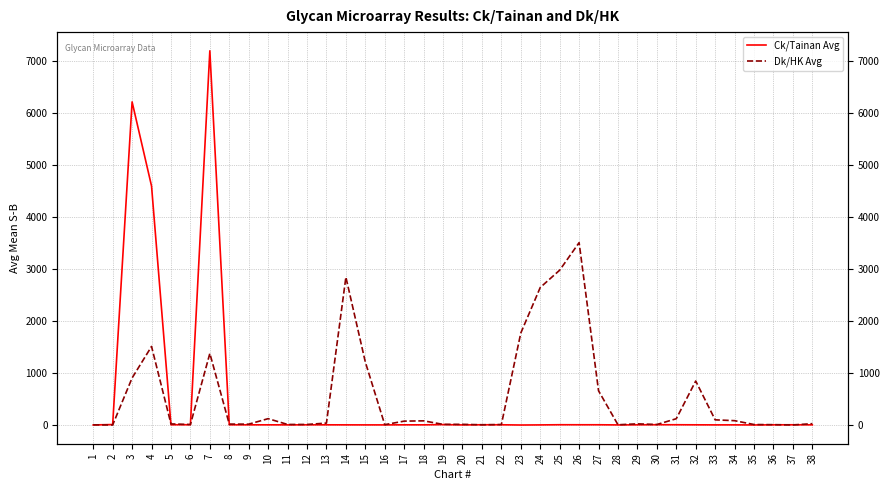

What is the smallest value displayed?

-3.2